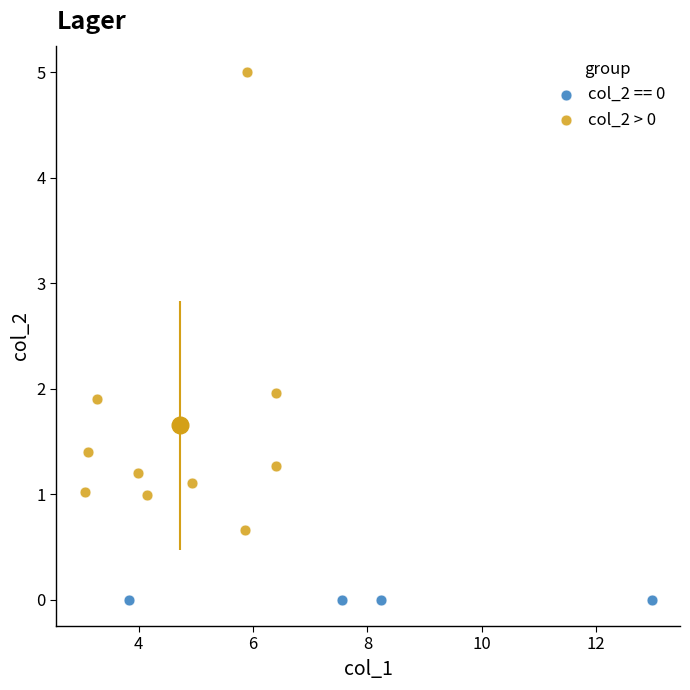

Which series reaches the minimum Y coordinate?

col_2 == 0